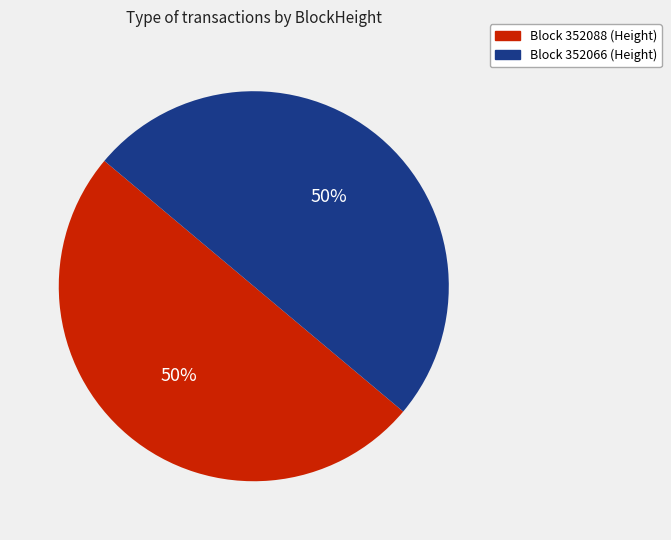

To the nearest percent, what is the average slice percentage?

50%